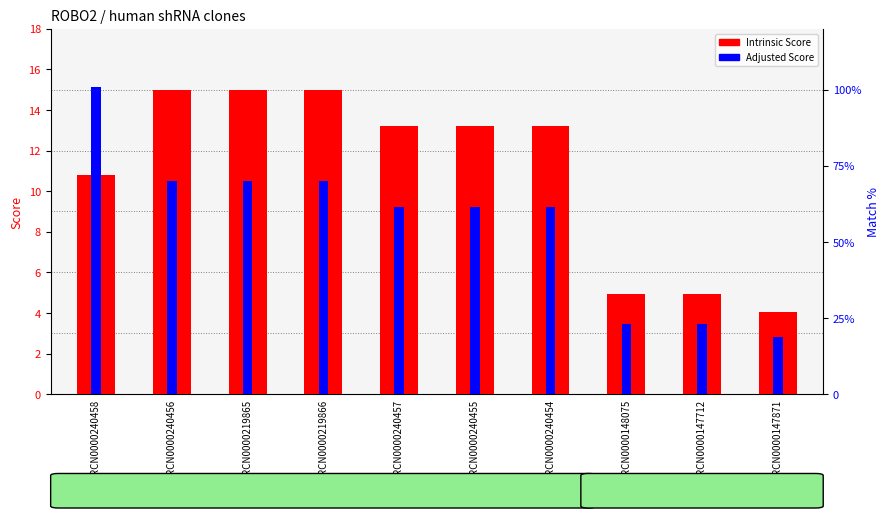

At which label does Intrinsic Score reach its minimum?

TRCN0000147871